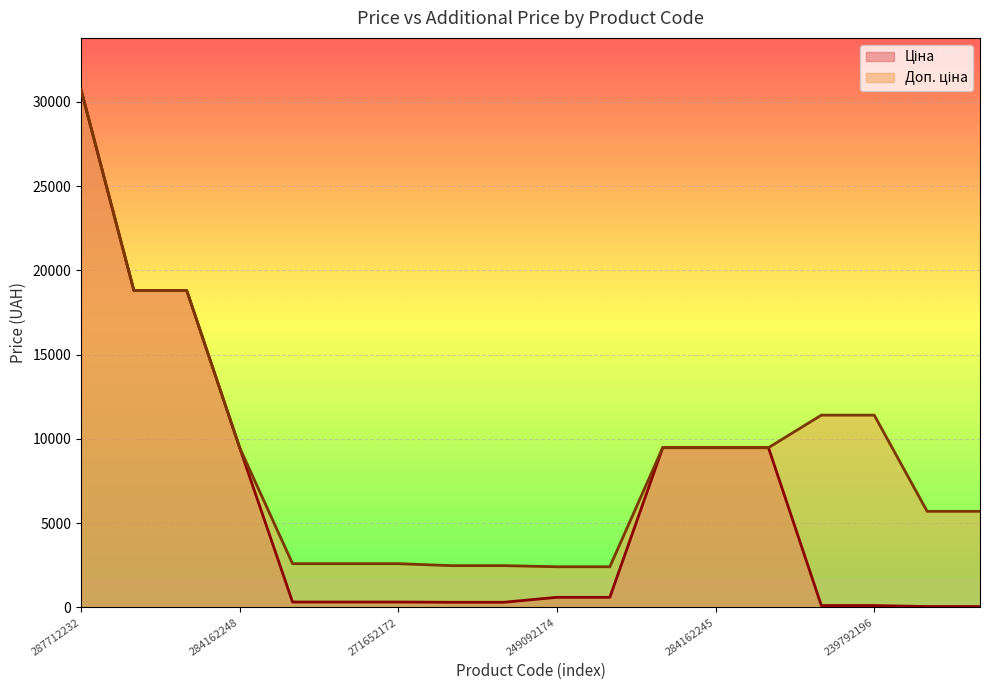

True or false: Ціна has more than 2 points higher than both neighbors.

False